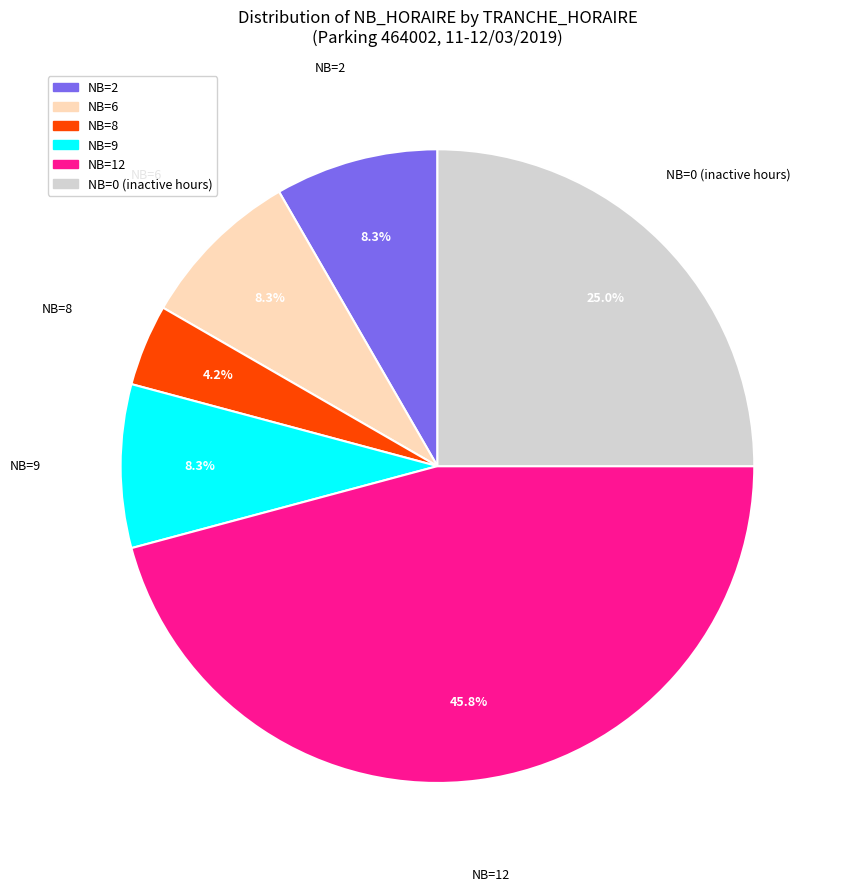

How many segments does this pie chart have?

6